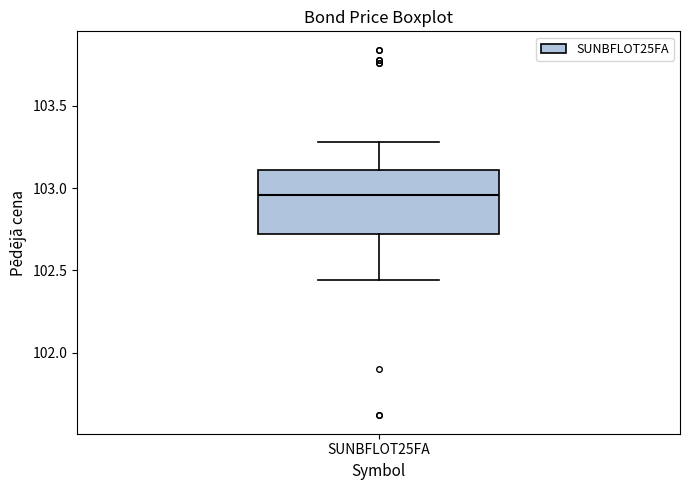

Read this box plot against the y-axis: the position of the median line, the range covered by the box, and the ends of both whiskers. The values are not printed on the chart, so give them approximately, as read against the axis.

median 102.95, box 102.70 to 103.10, whiskers 102.45 to 103.30